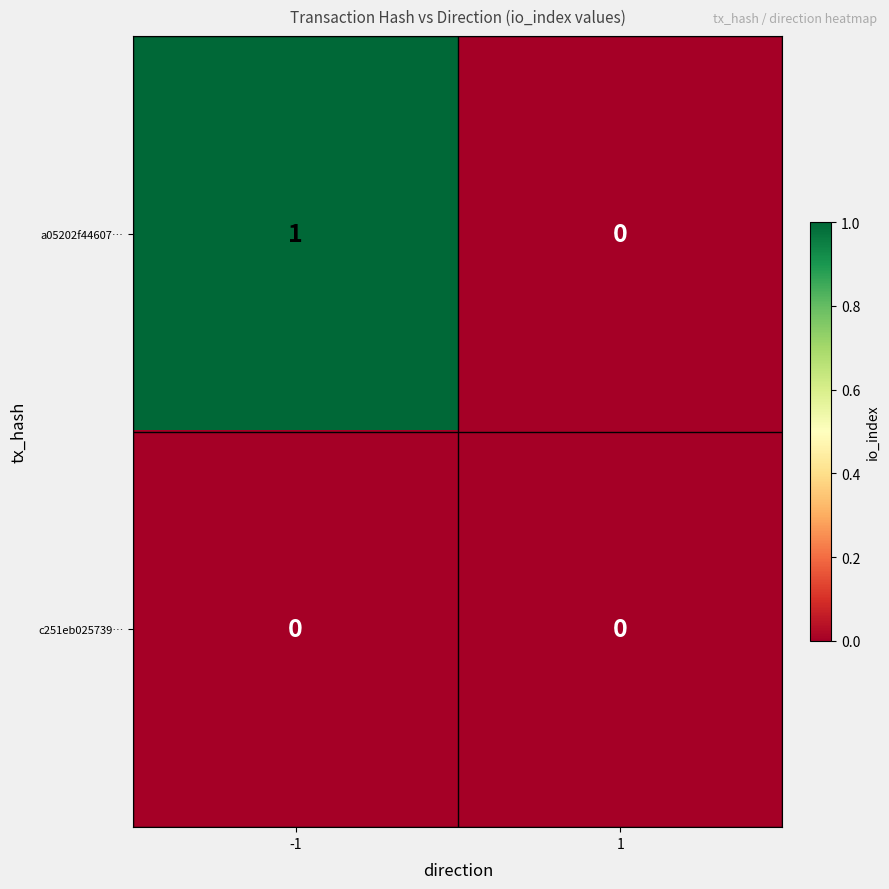

Reading left to right, what are all the values shown in this chart?

a05202f44607…: -1=1	1=0
c251eb025739…: -1=0	1=0